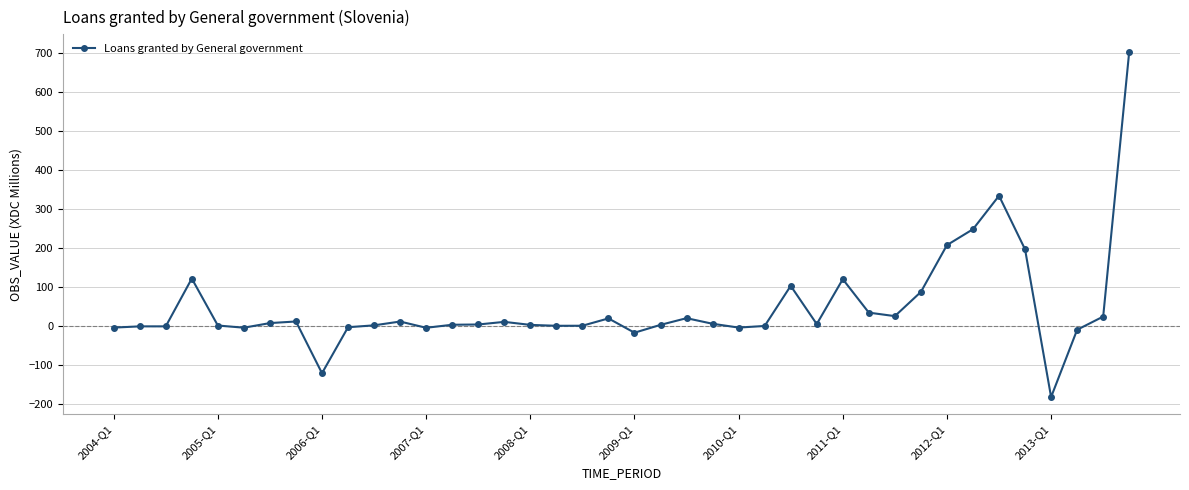

True or false: the data has more than 2 interior local peaks.

True